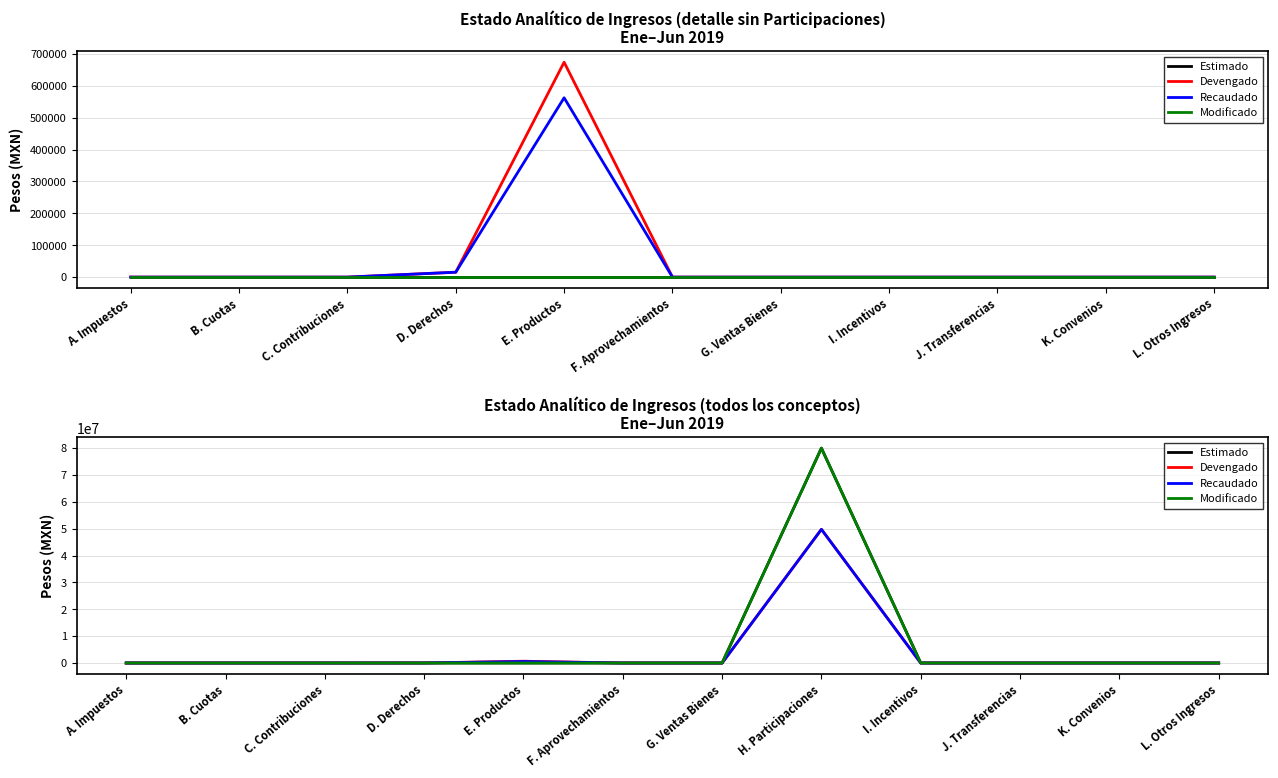

True or false: Devengado has more than 1 points higher than both neighbors.

True